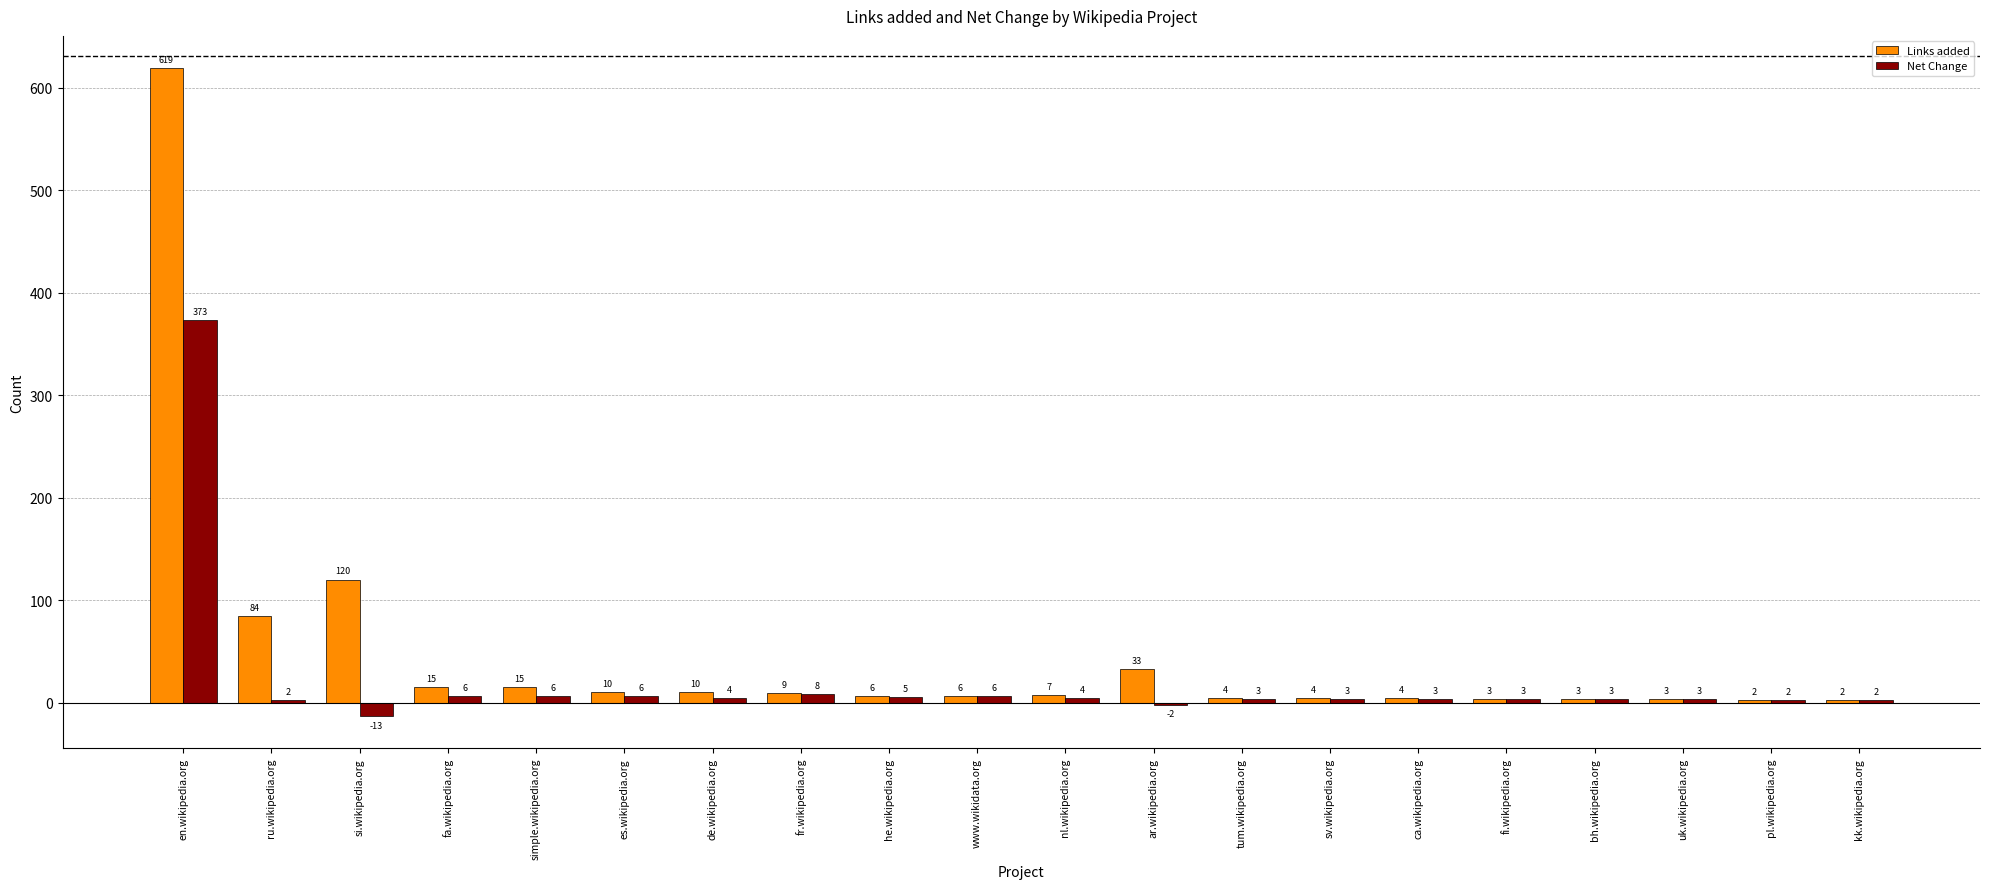

True or false: Links added has a value of 194 at si.wikipedia.org.

False